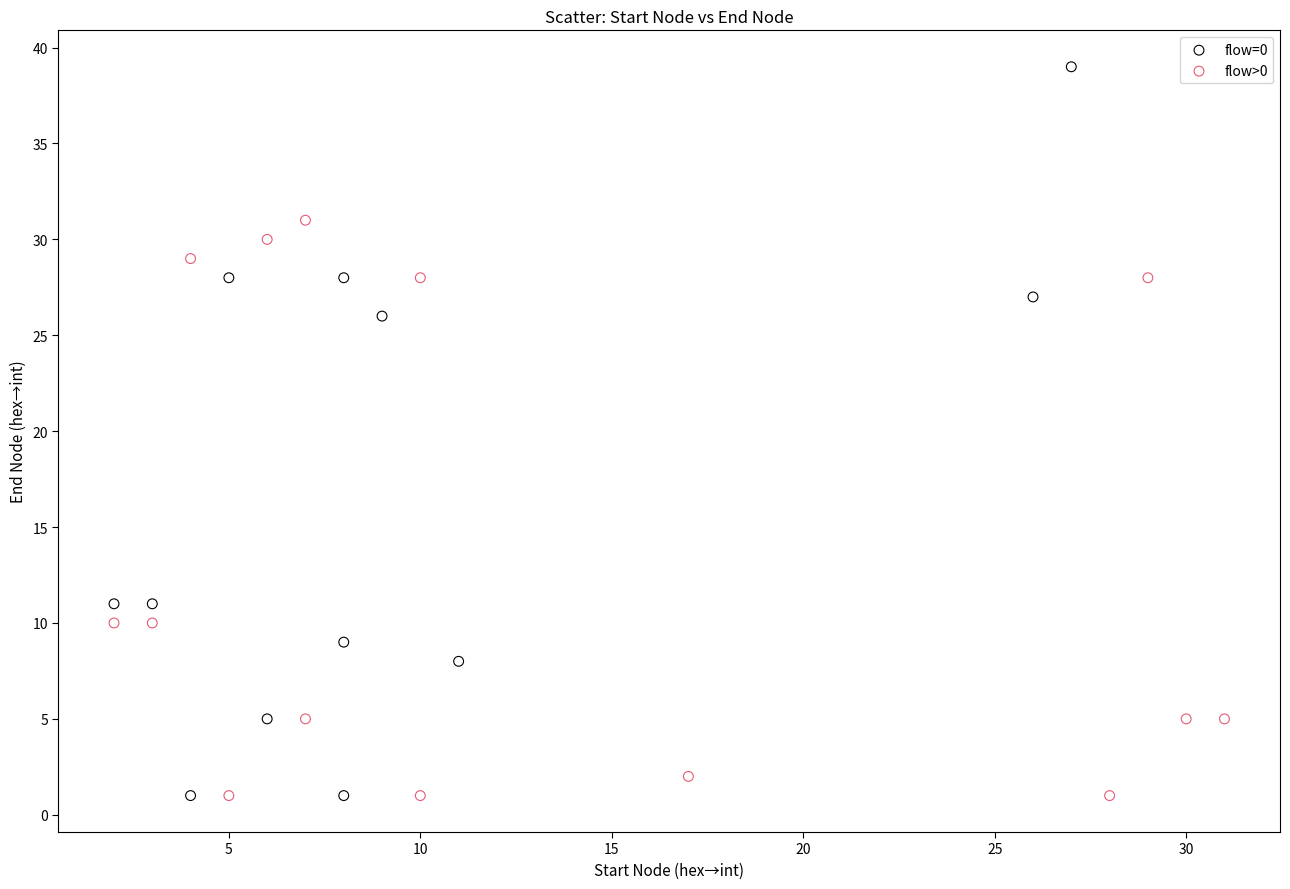

Which series has the widest spread of Y values?

flow=0